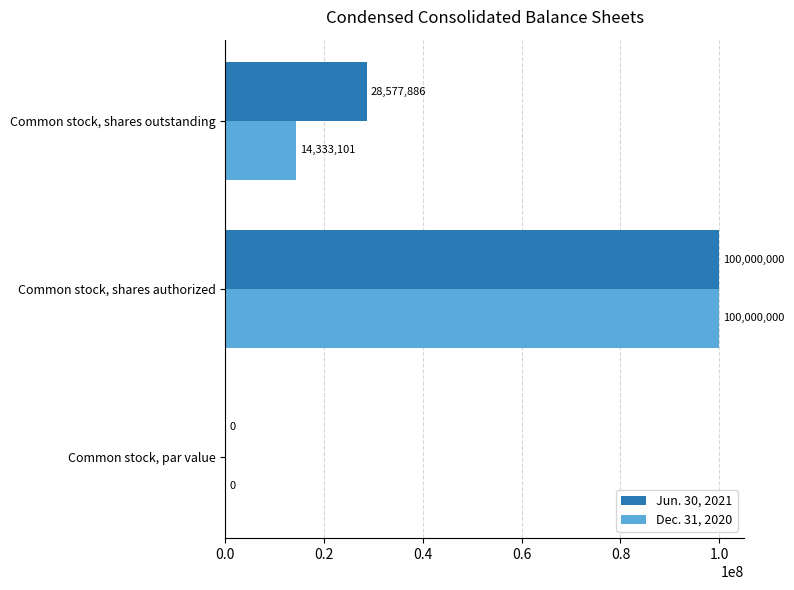

What is the average value of the Dec. 31, 2020 series?

38111033.7